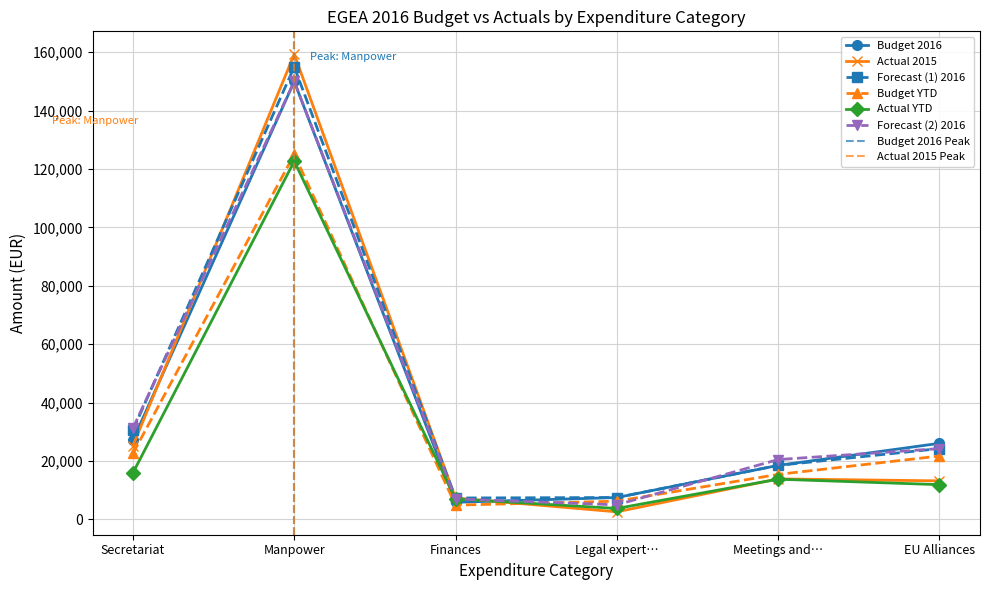

The Forecast (1) 2016 series shows 18500.0 at Meetings and…. True or false?

True